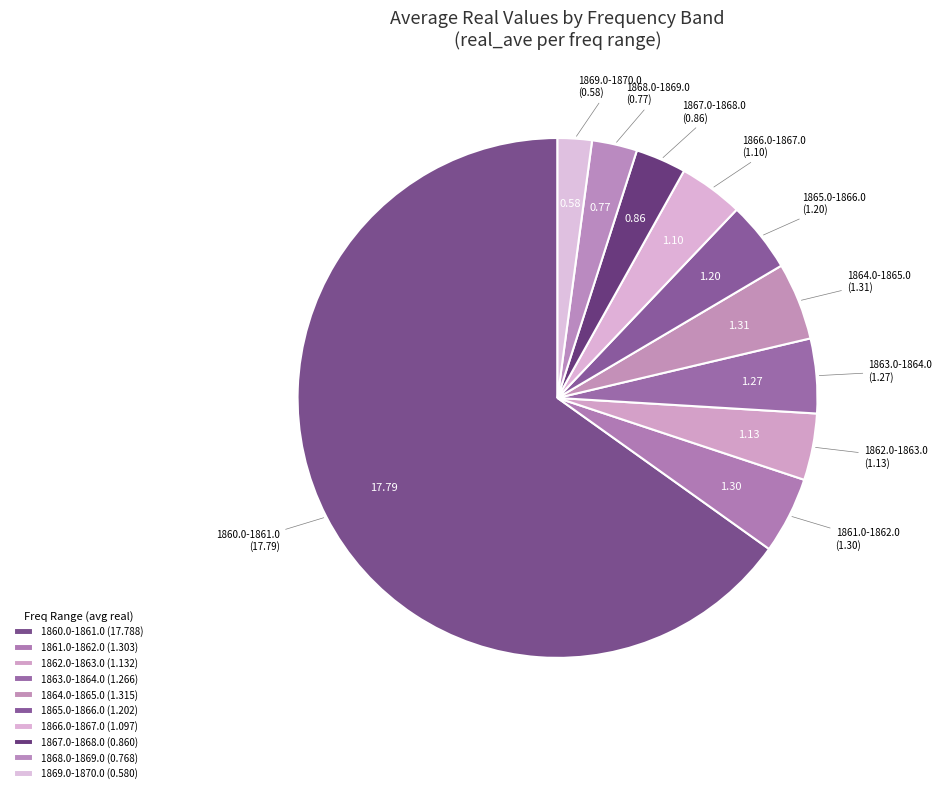

How many segments does this pie chart have?

10